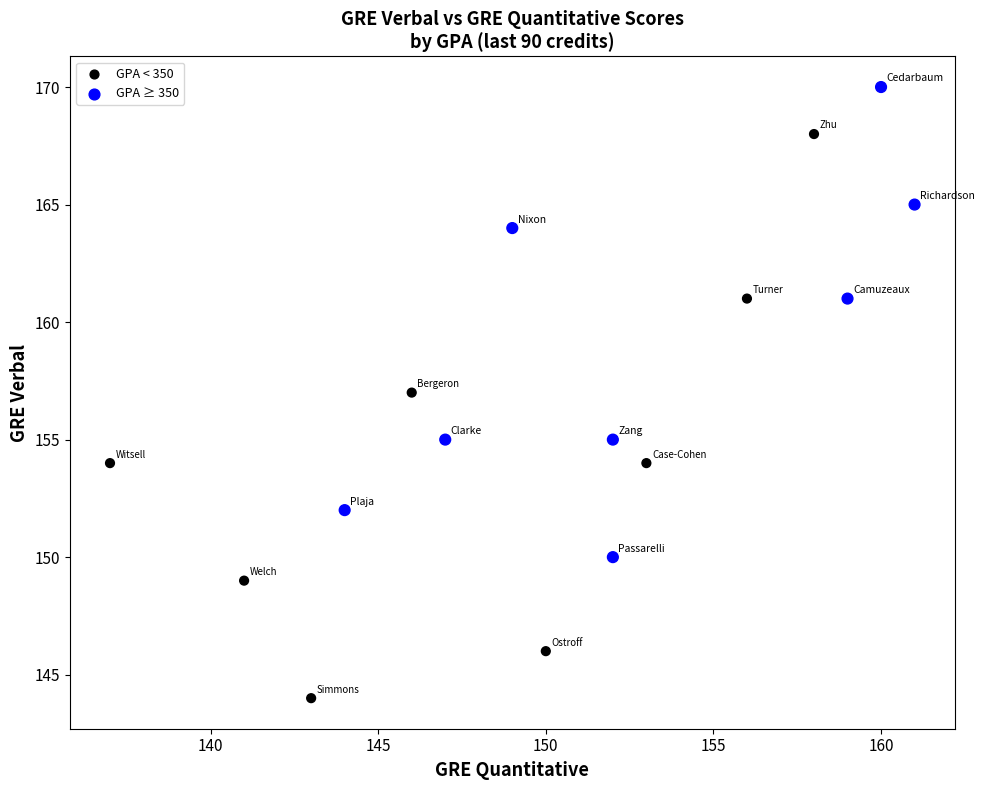

Which series has the widest spread of Y values?

GPA < 350